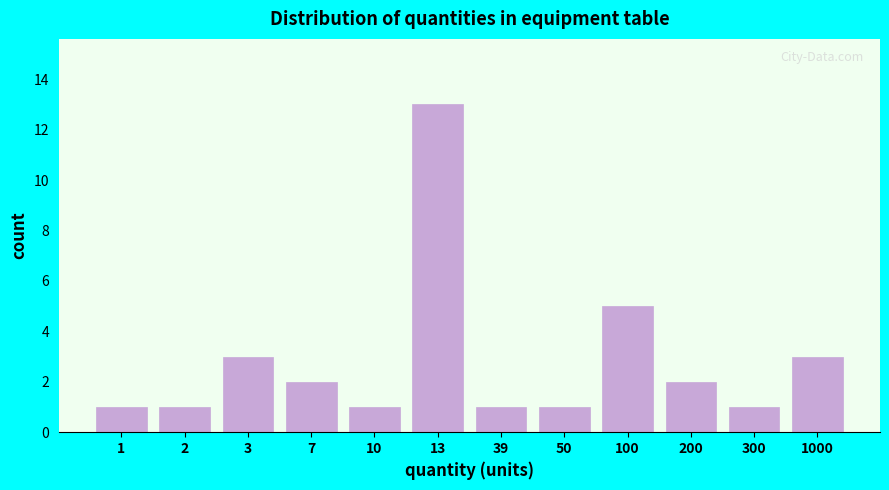

Reading left to right, transcribe all the data shown in this chart.

1	1	3	2	1	13	1	1	5	2	1	3